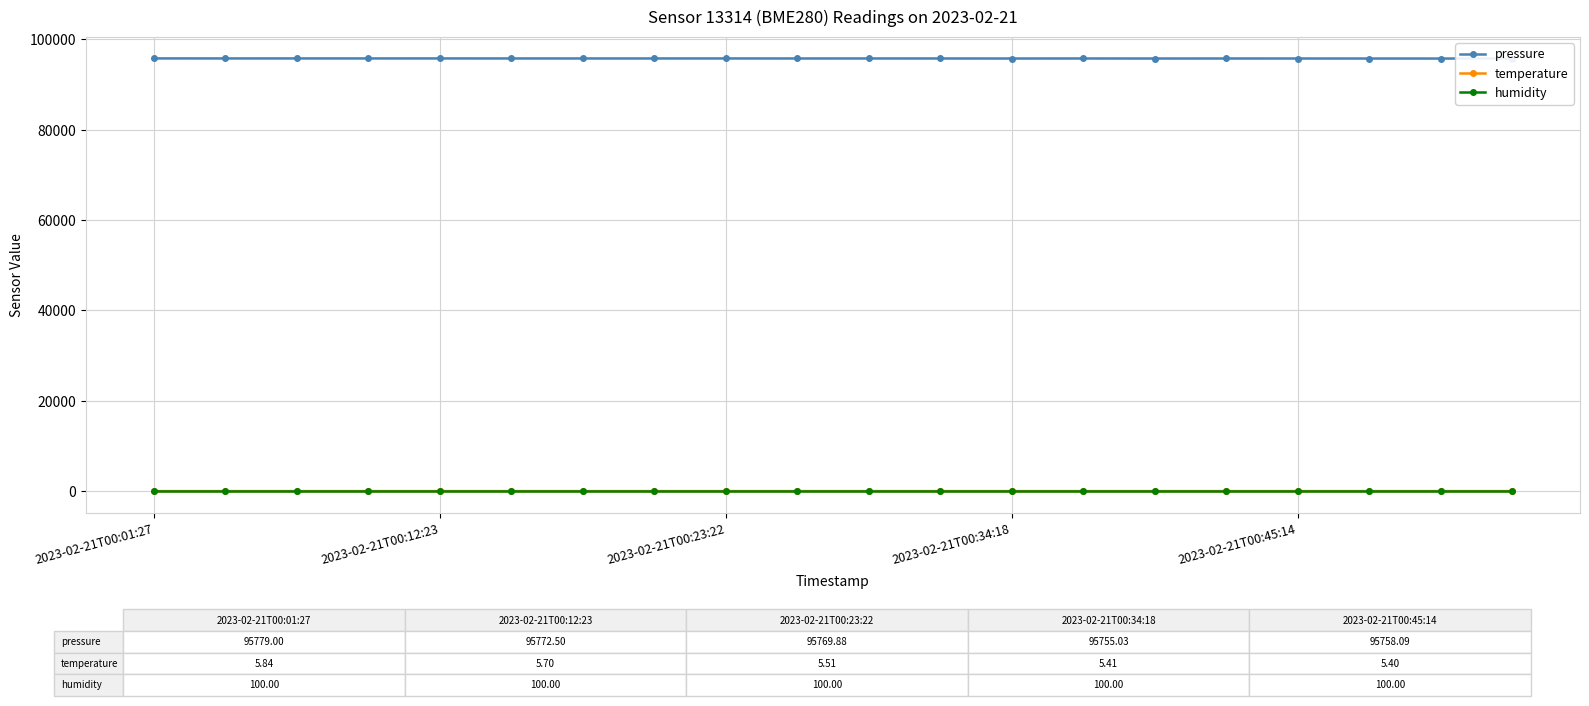

At how many categories does at least one series exceed 41892?

20